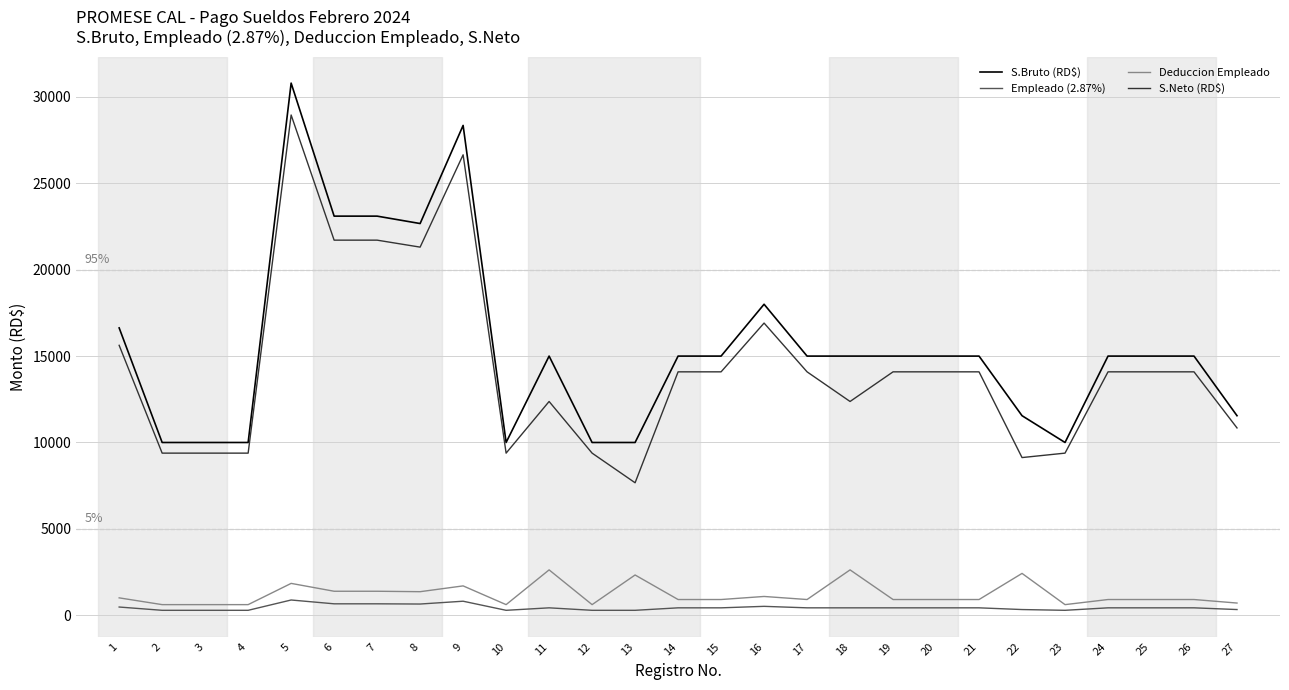

What is the total value across all series at 9?

57513.7